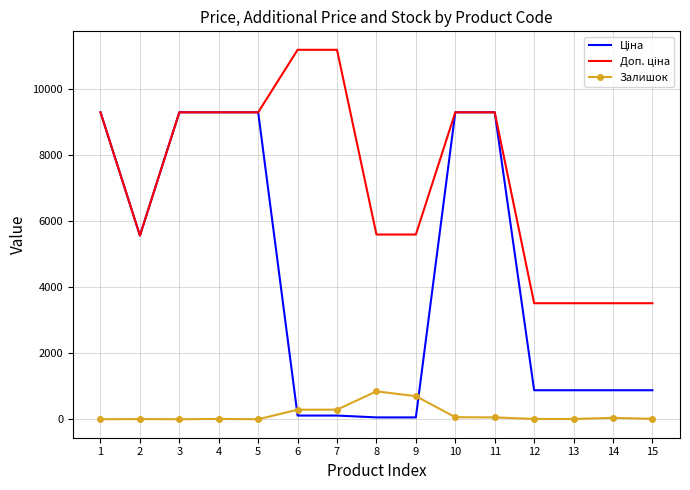

What is the total value across all series at 5?

18580.9